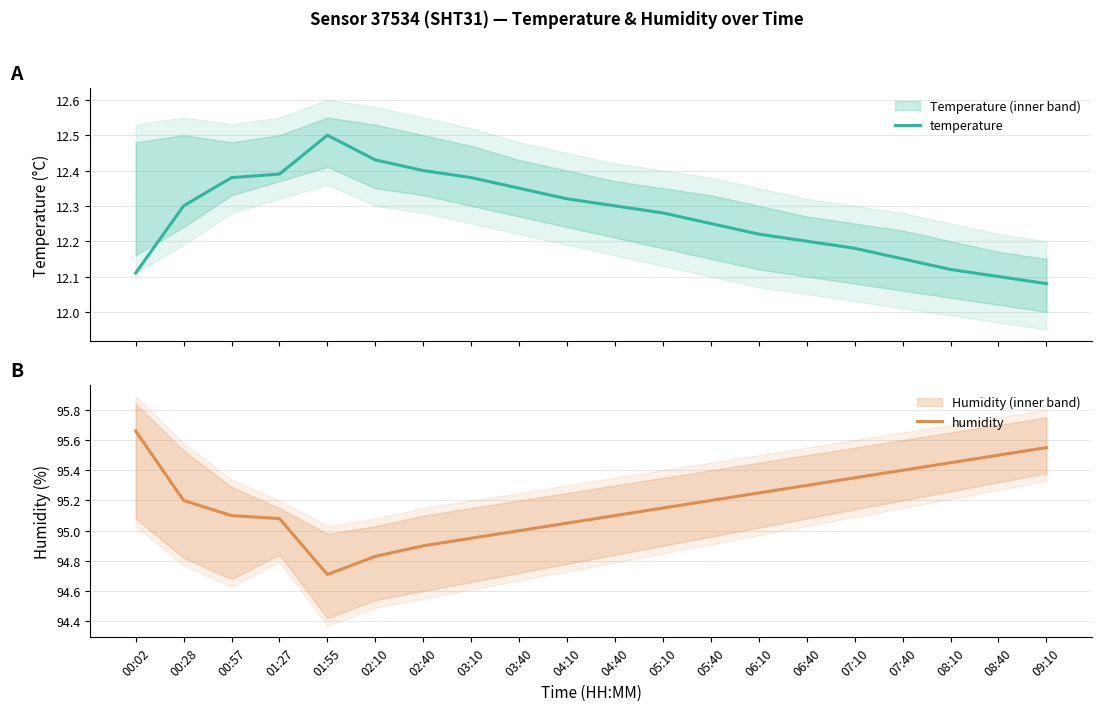

Between 00:57 and 06:10, which series saw the biggest shift?

temperature